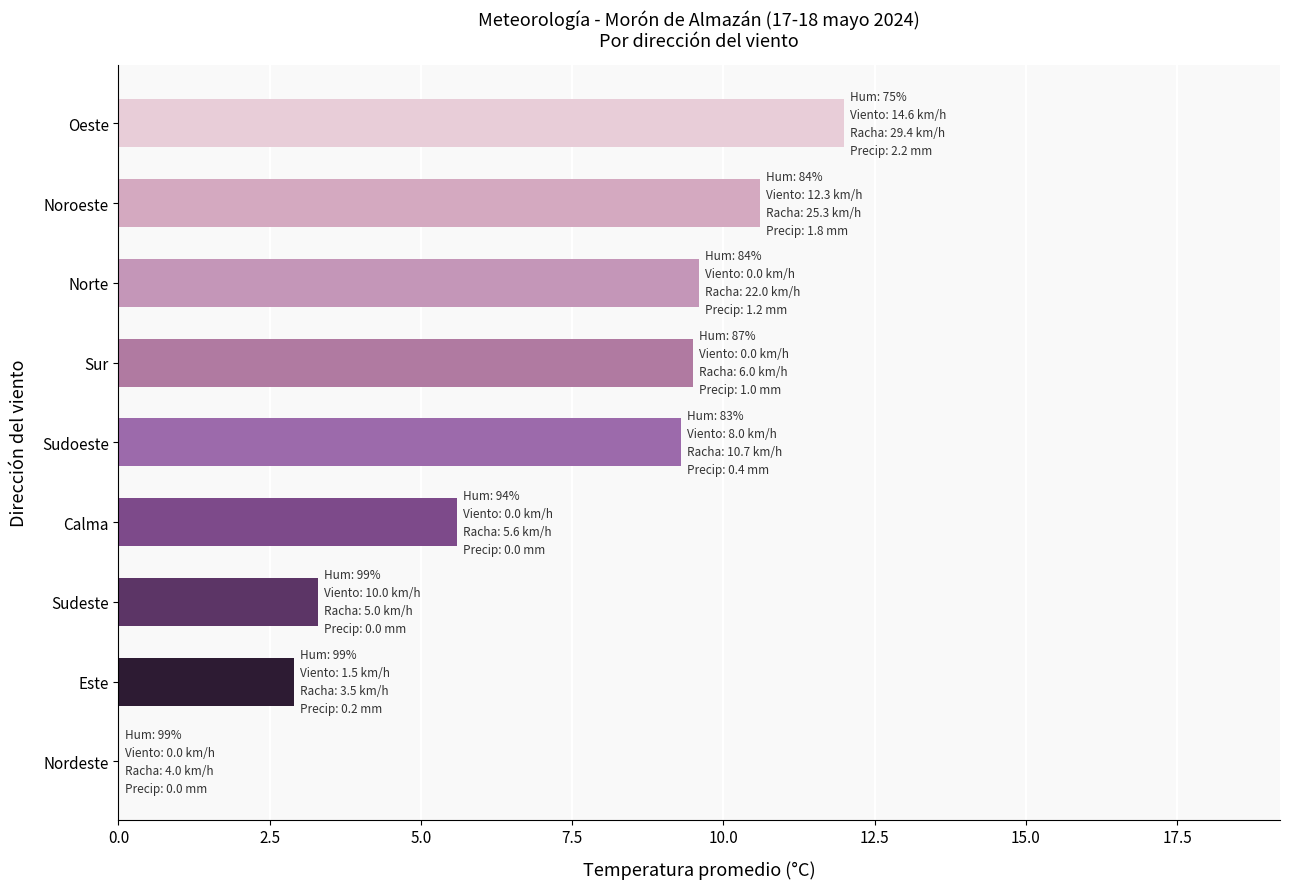

How many categories are shown in the chart?

9